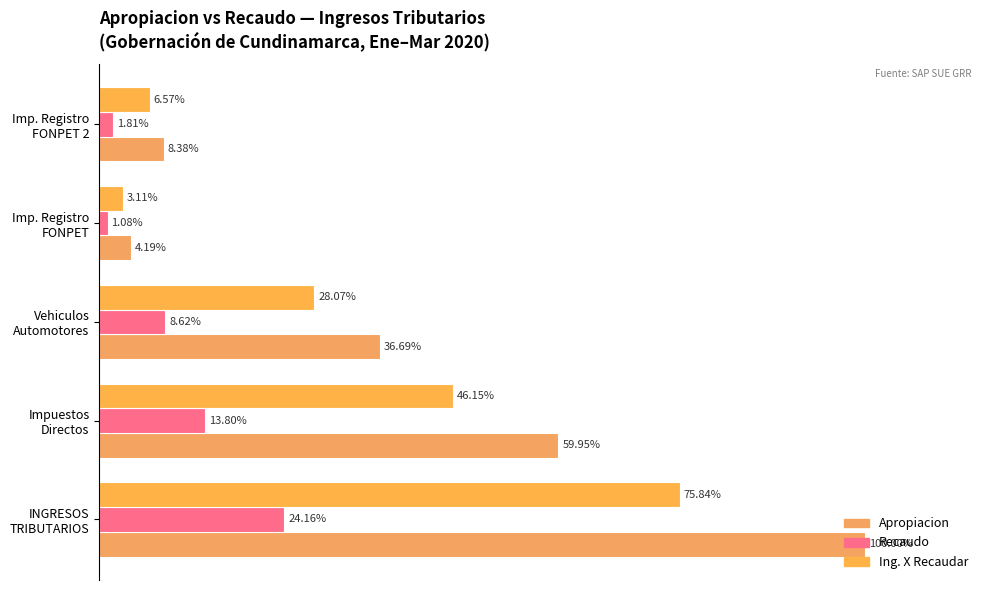

What is the minimum value shown in the chart?

1.1